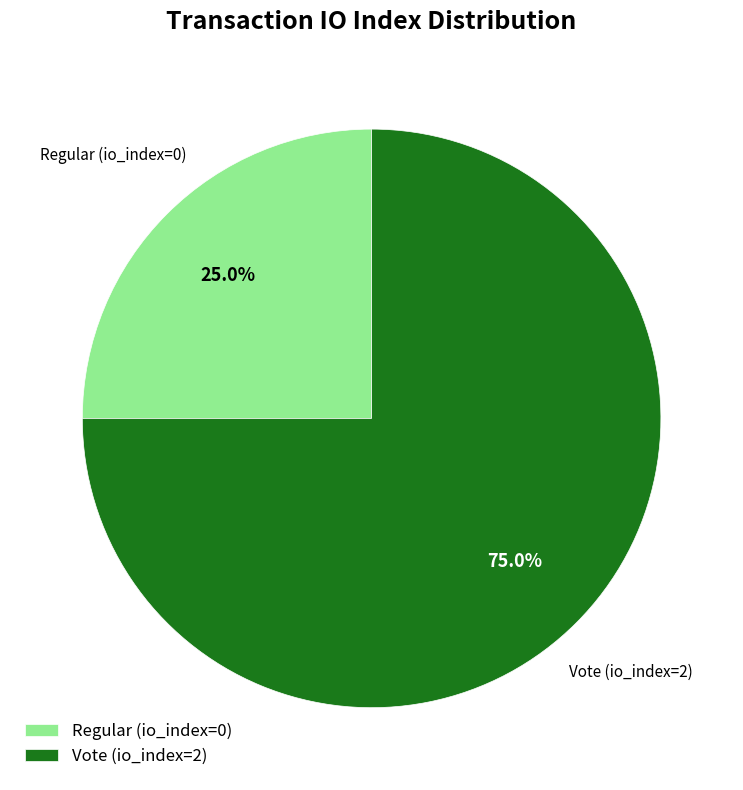

To the nearest percent, what is the combined percentage of Vote (io_index=2) and Regular (io_index=0)?

100%